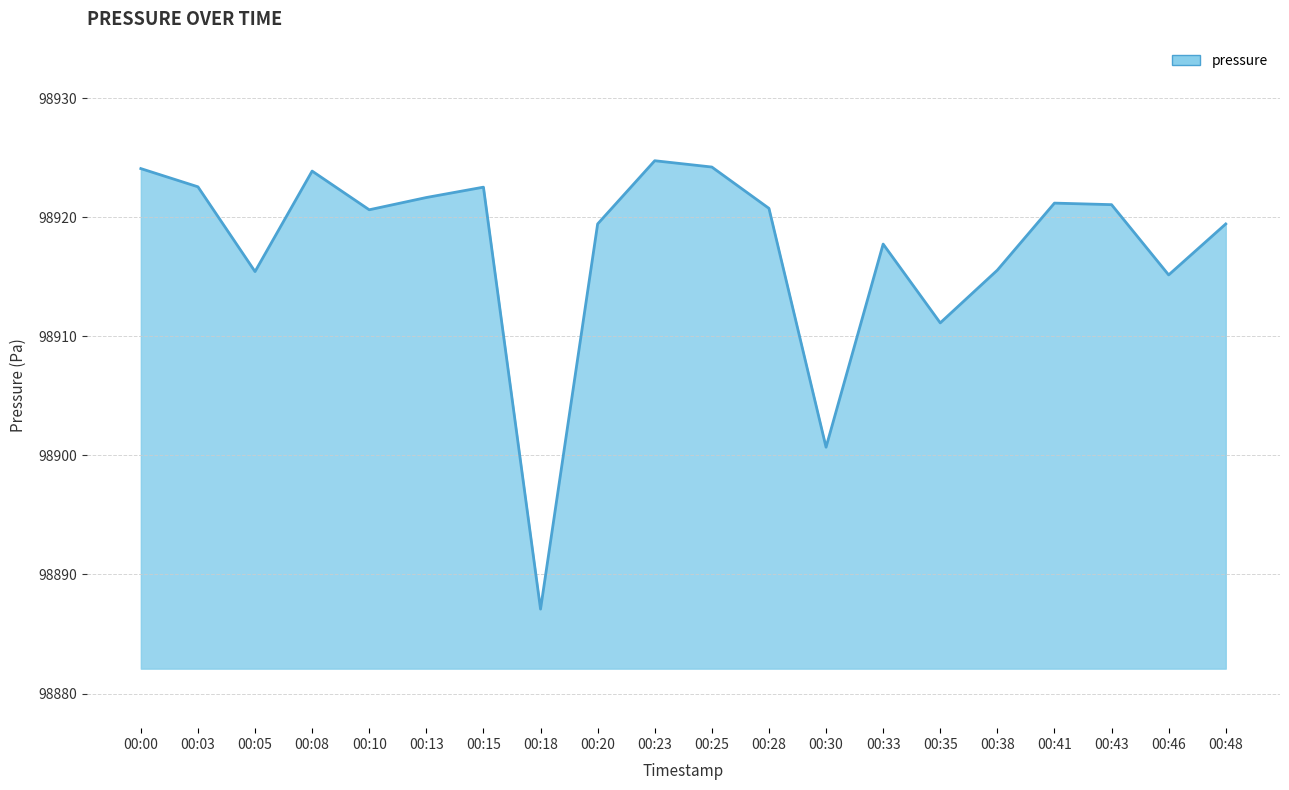

The chart shows a value of 41217.2 at 00:41. True or false?

False